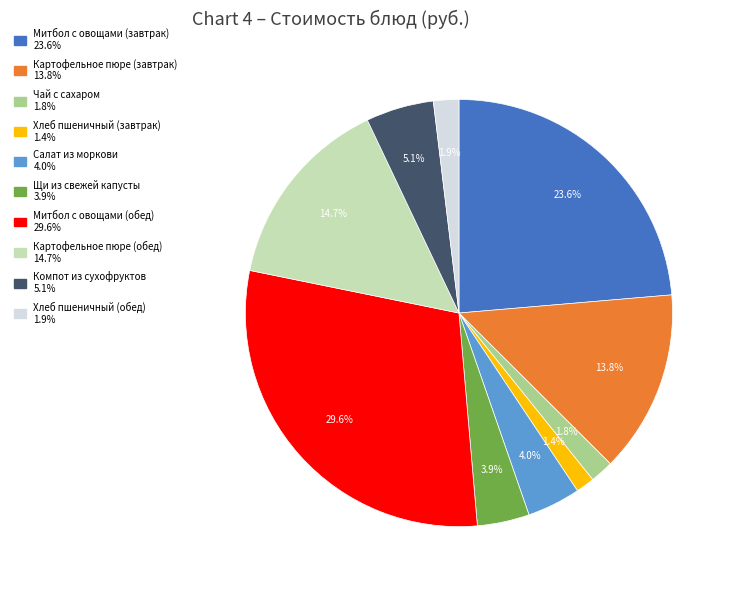

To the nearest percent, what is the difference between the Митбол с овощами (обед) and Картофельное пюре (завтрак) slice percentages?

16%